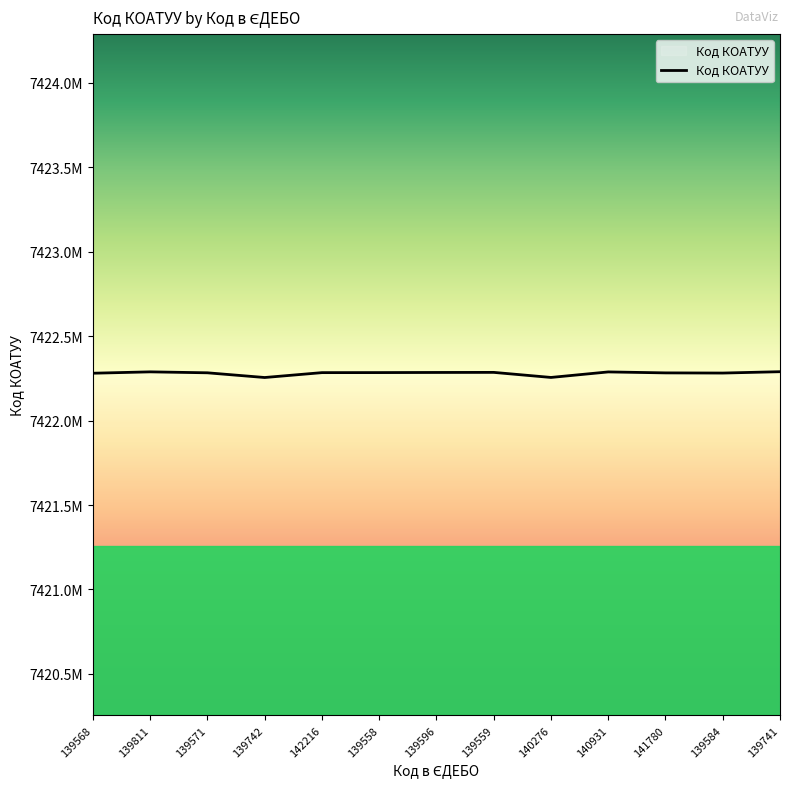

Does the chart have visible grid lines?

No